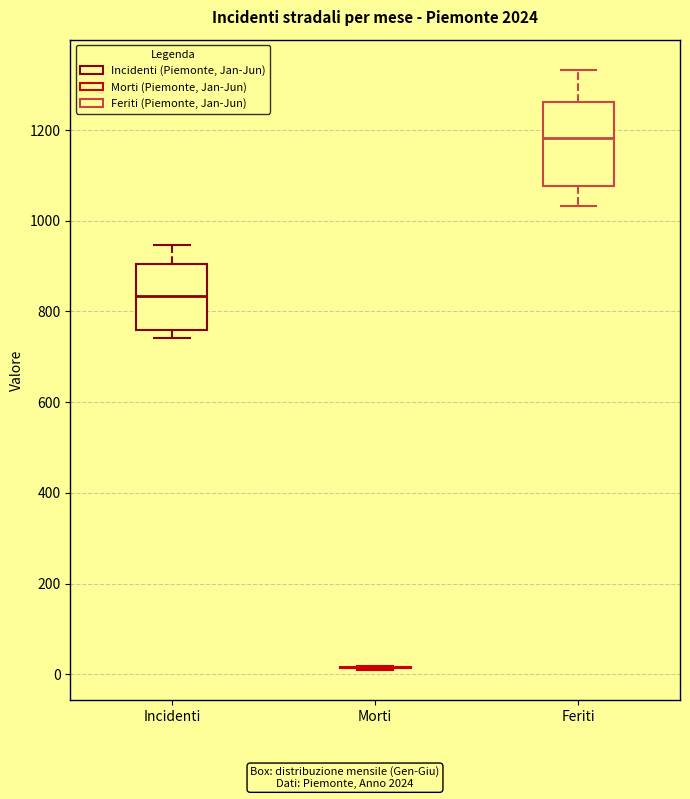

Where does the lower whisker of the box for Feriti end on the y-axis? The values are not printed on the chart, so give them approximately, as read against the axis.

1040